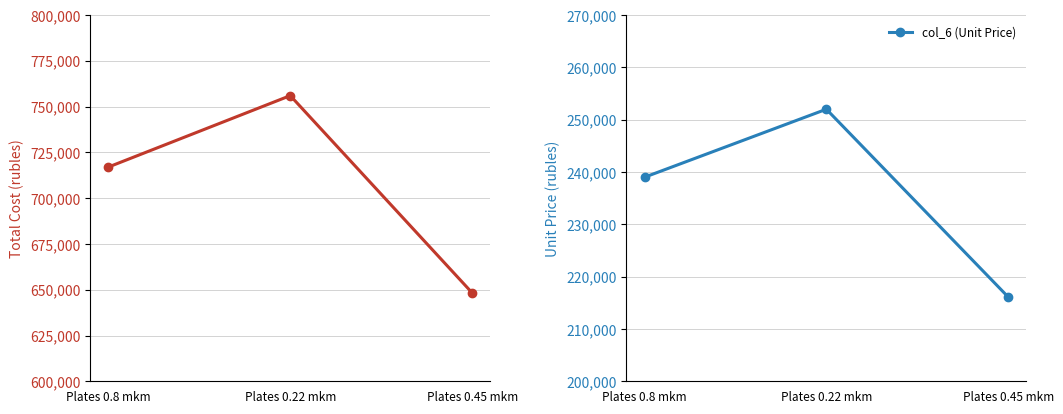

The col_6 (Unit Price) series shows 216100 at Plates 0.45 mkm. True or false?

True